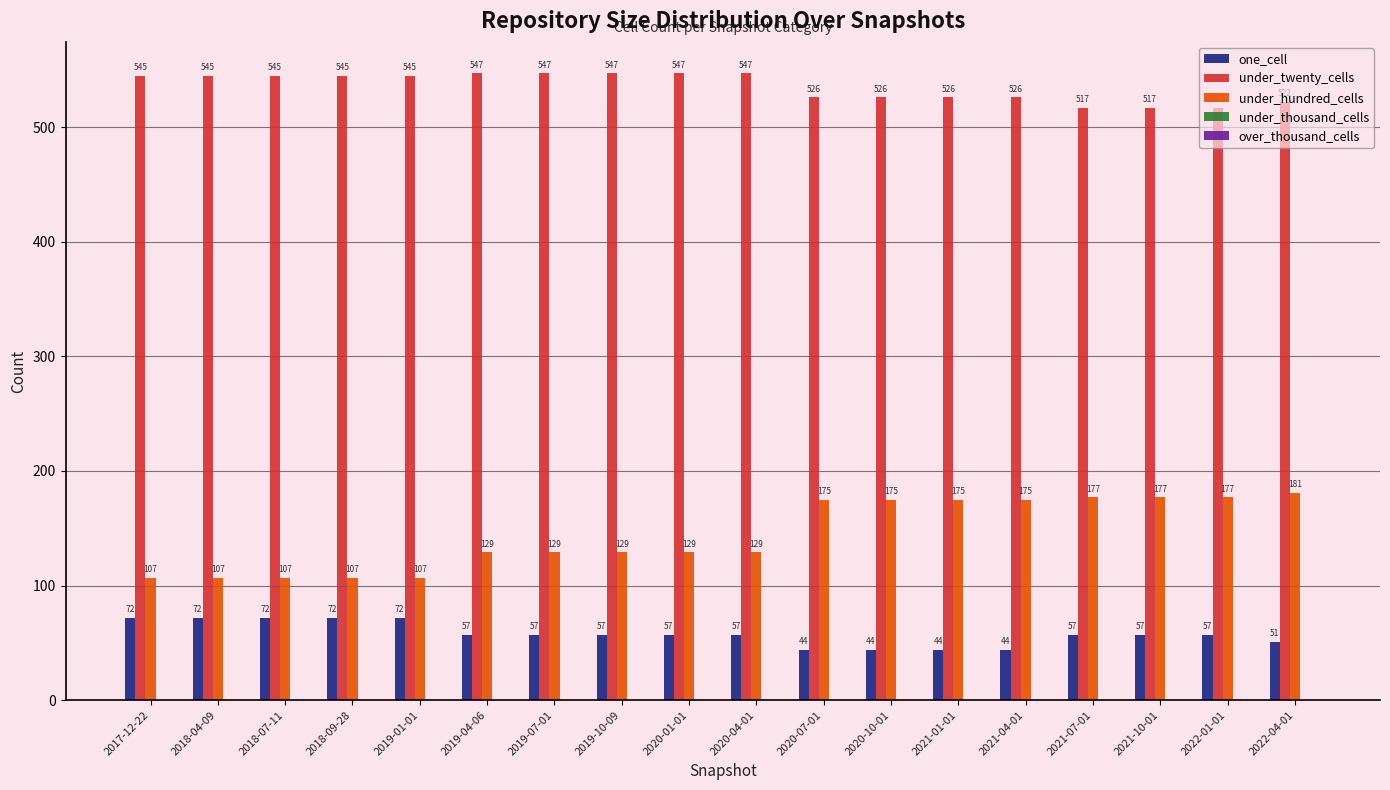

What is the label of the 17th bar from the left?

2022-01-01